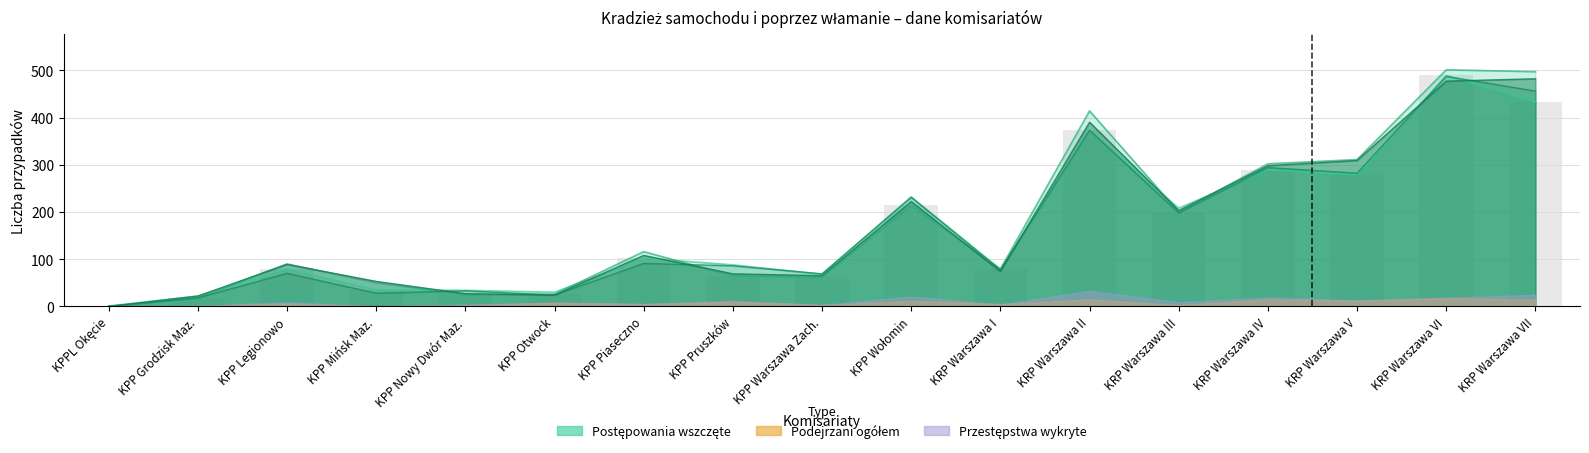

Is it true that Postępowania wszczęte (poprzedni) equals 34 at KPP Nowy Dwór Maz.?

True